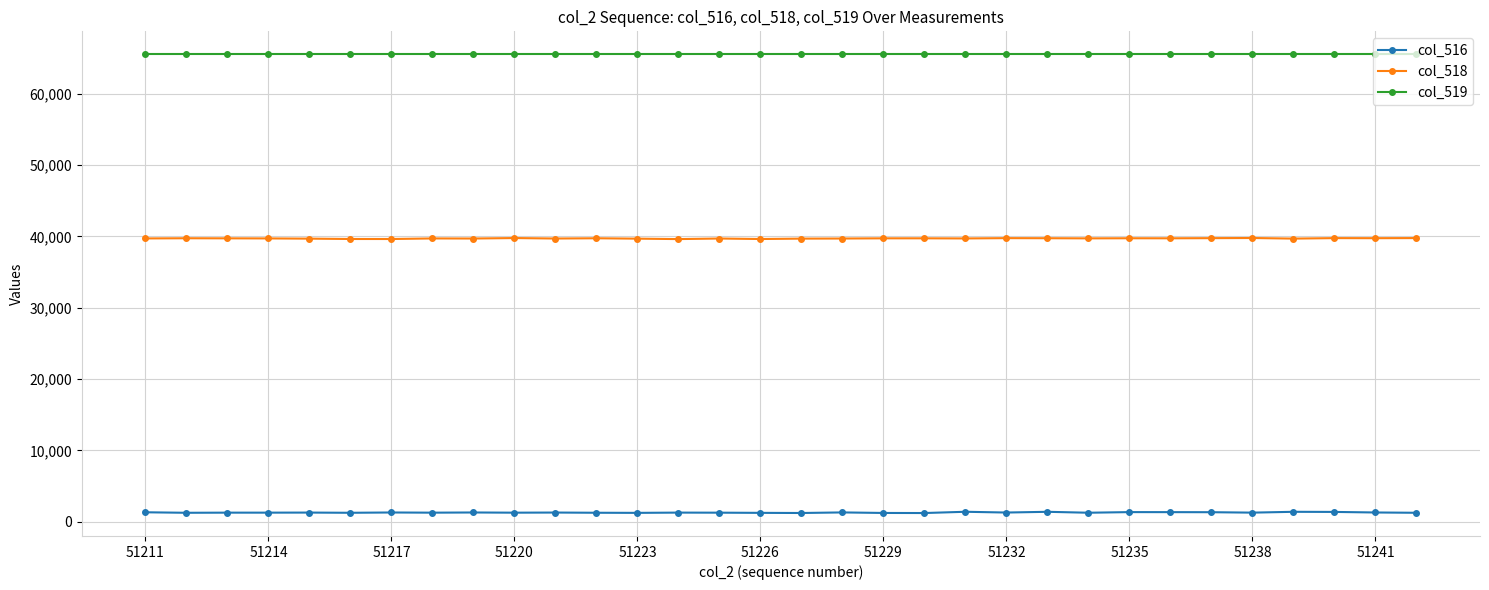

At how many categories does at least one series exceed 5511?

32